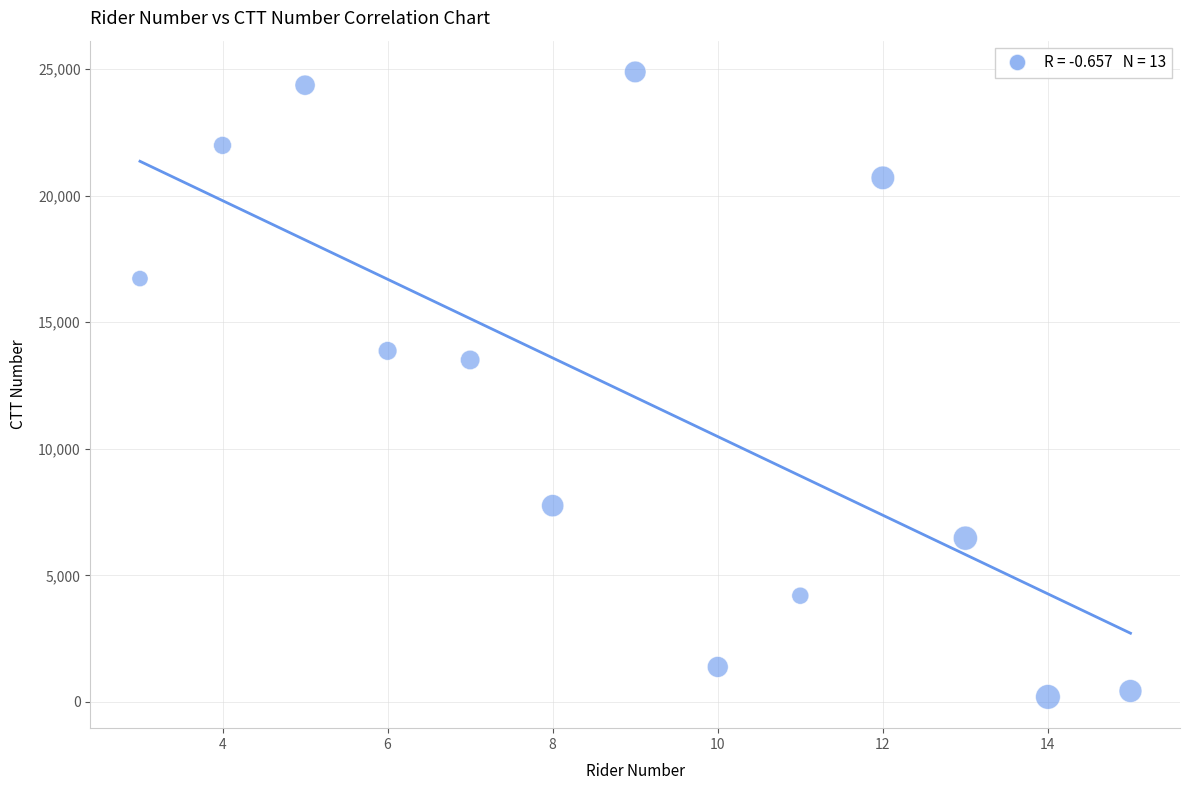

What Y value in the scatter plot is closest to 12545?

13512